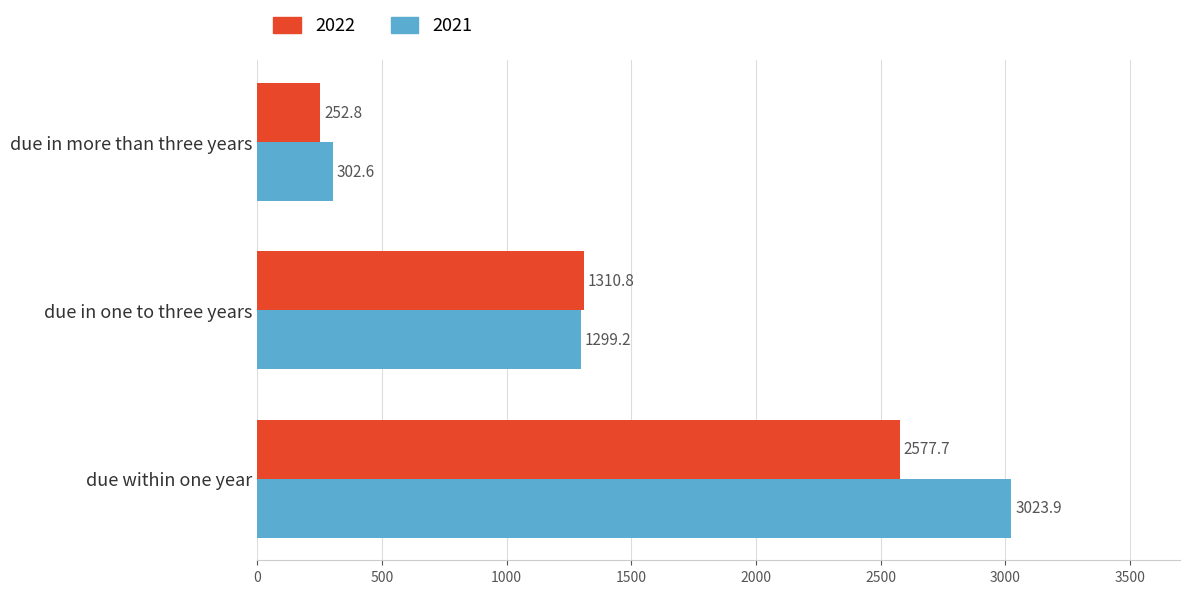

Rank the series by their average value, from lowest to highest.

2022, 2021